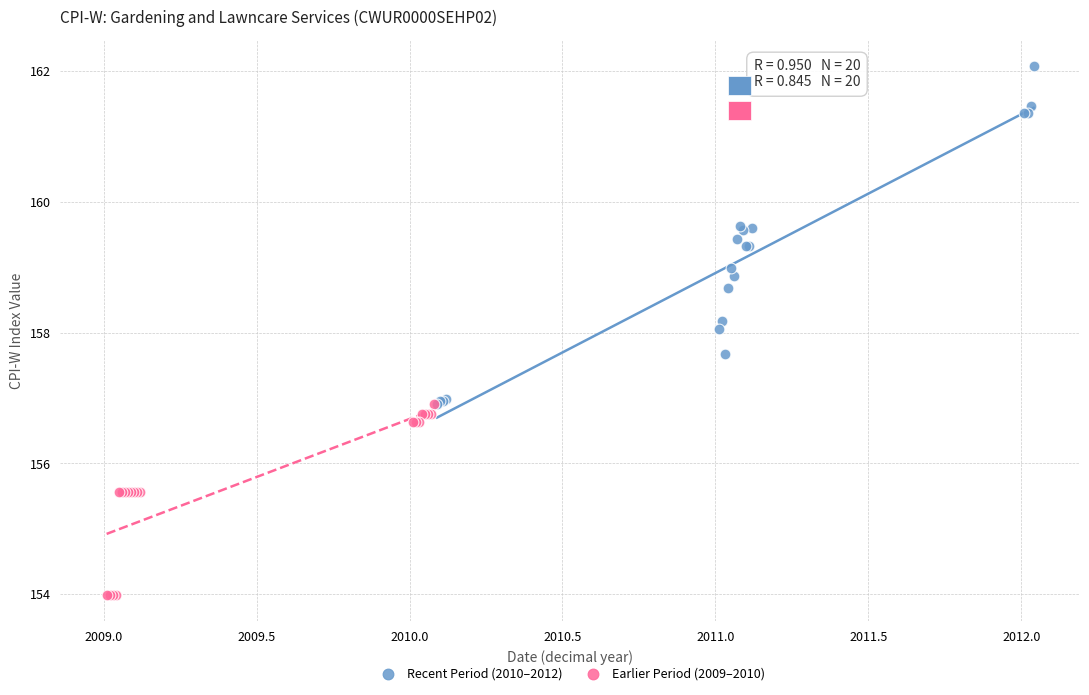

Which series reaches the maximum Y coordinate?

Recent Period (2010–2012)